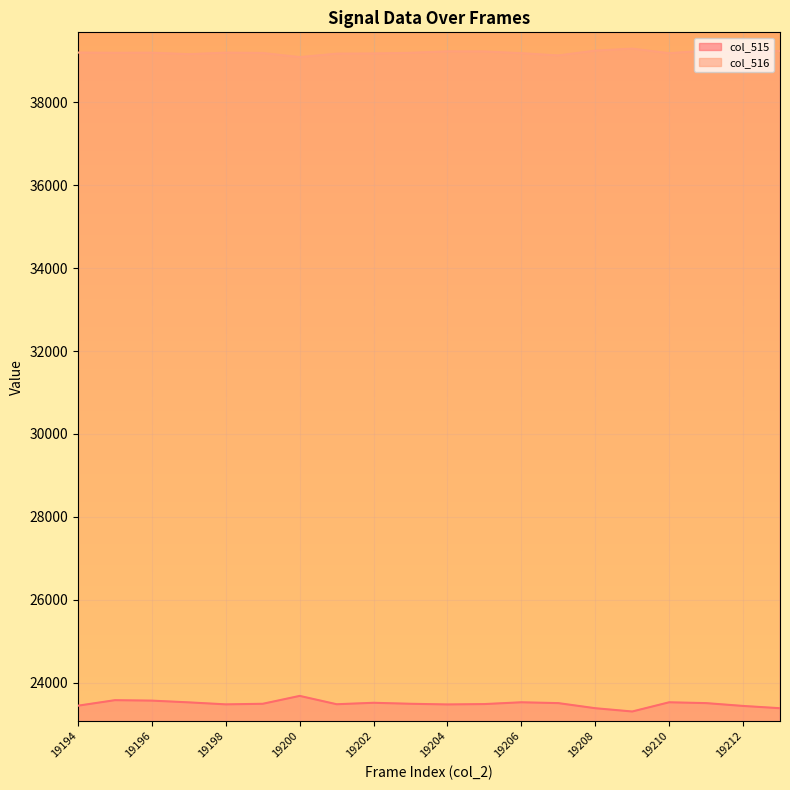

At which category does the chart reach its minimum across all series?

19209